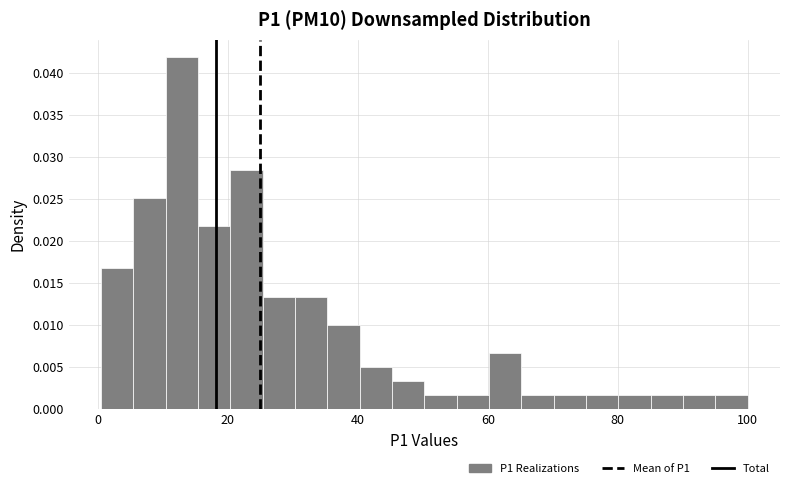

Read against the x-axis, roughly where is the centre of the tallest bar?

12